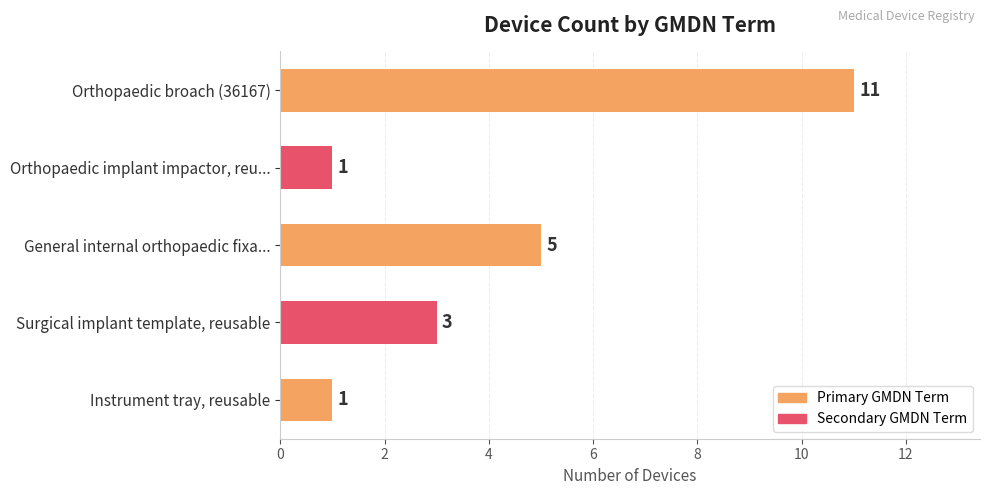

At which label is the value closest to 6?

General internal orthopaedic fixa...